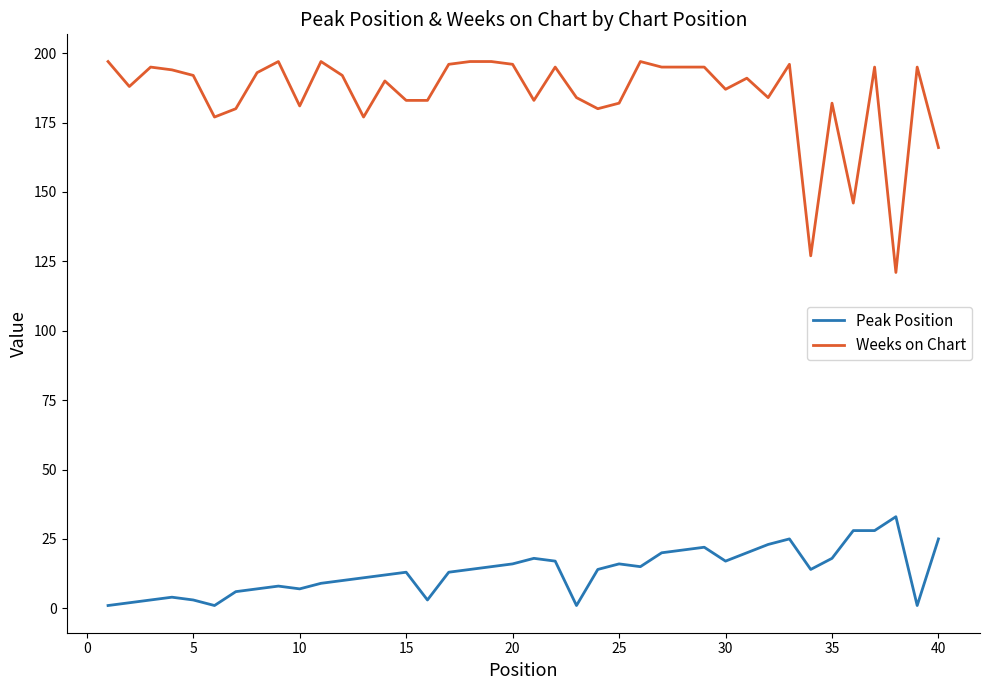

How many lines are shown in the chart?

2